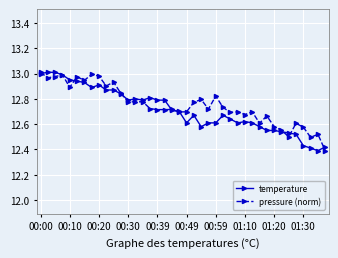

True or false: temperature has more than 1 points higher than both neighbors.

True